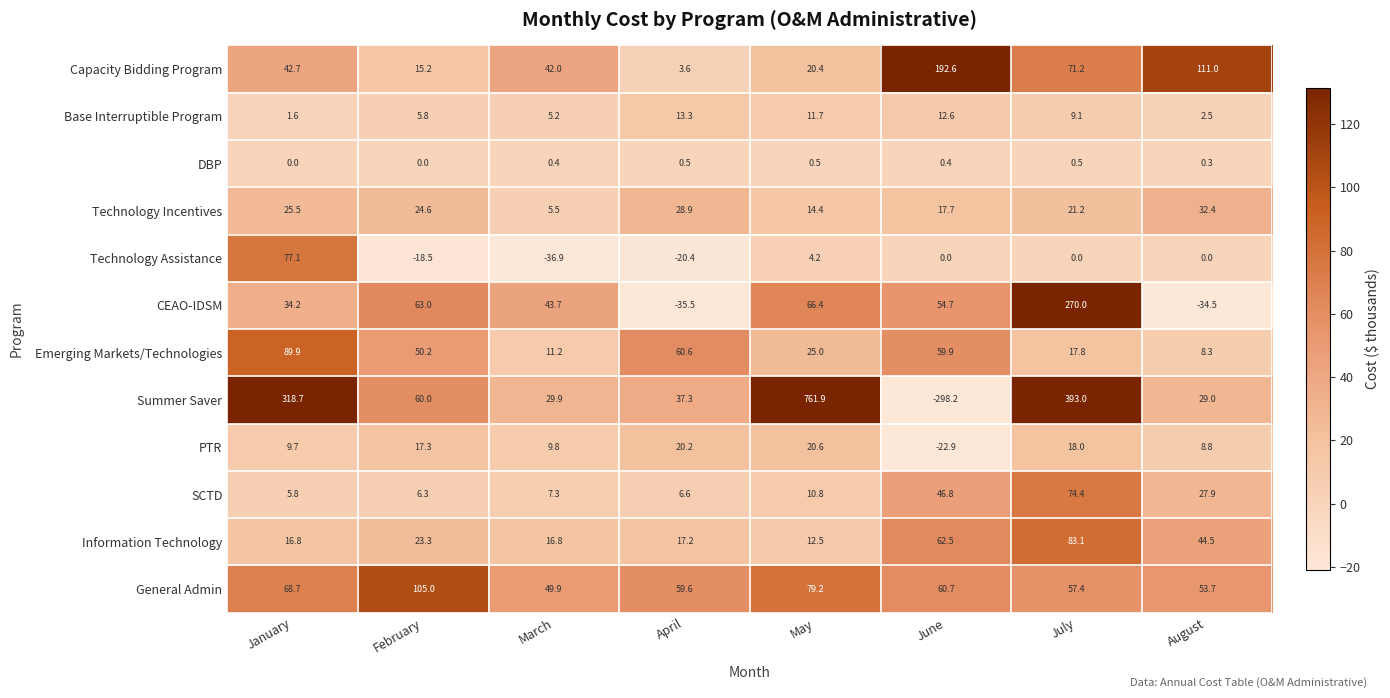

What is the minimum value shown in the chart?

-298.2